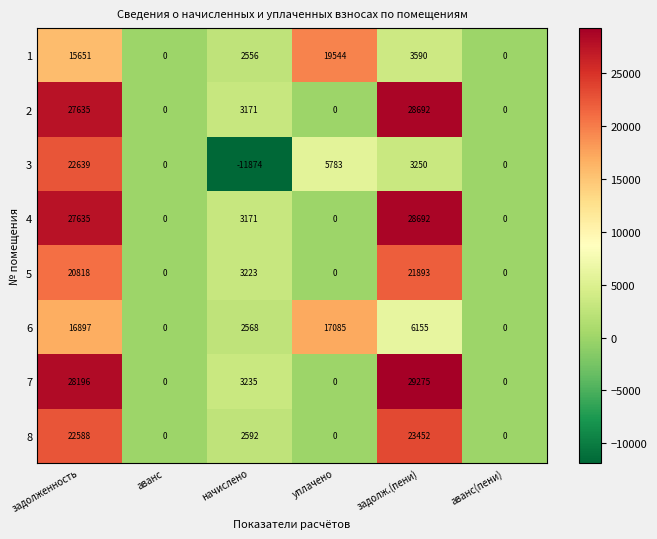

What is the maximum value for 5?

21893